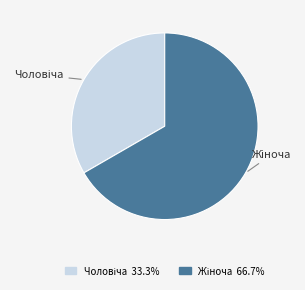

Is there any slice that represents more than half of the pie?

Yes